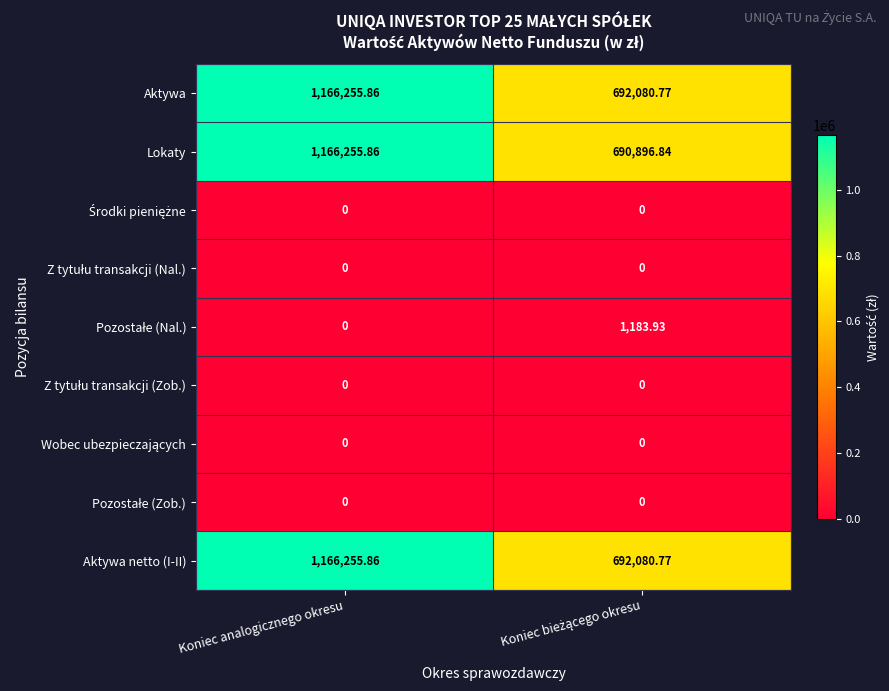

Which label corresponds to the largest value in the chart?

Koniec analogicznego okresu